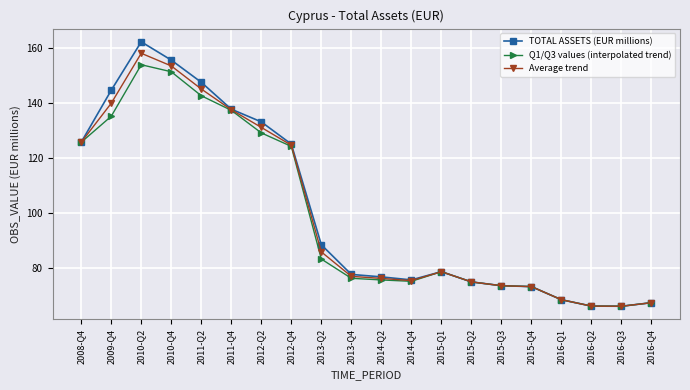

Which series has the largest range (max minus min)?

TOTAL ASSETS (EUR millions)